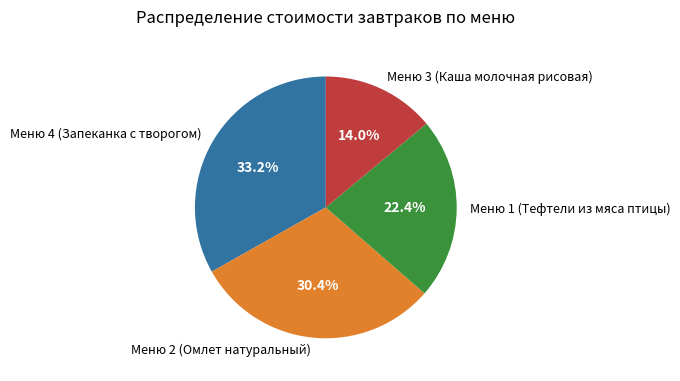

Does any single category account for the majority?

No